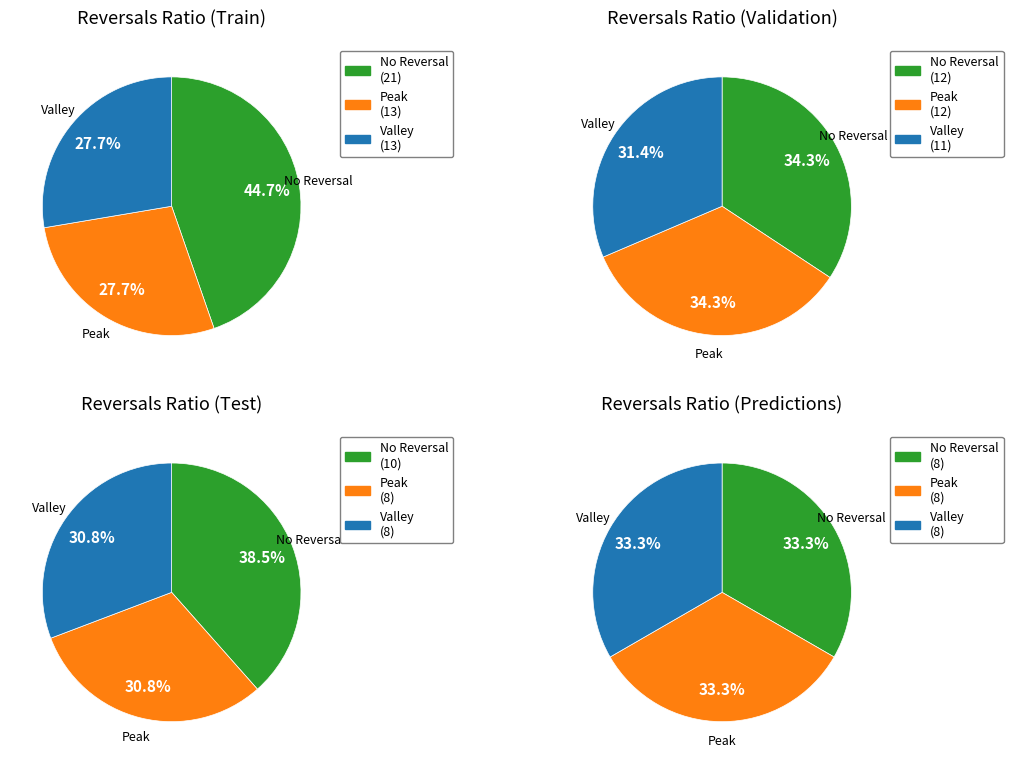

Is it true that became-part is 27% of the pie?

False